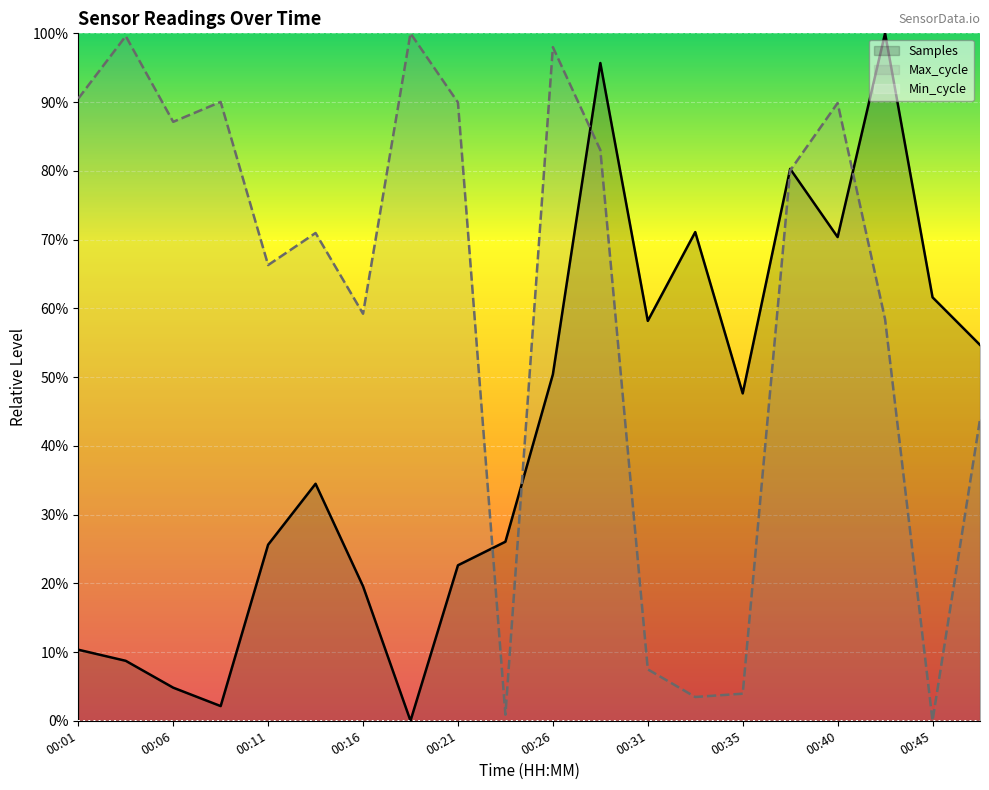

At 00:28, list the series in order from smallest to largest.

Max_cycle, Samples